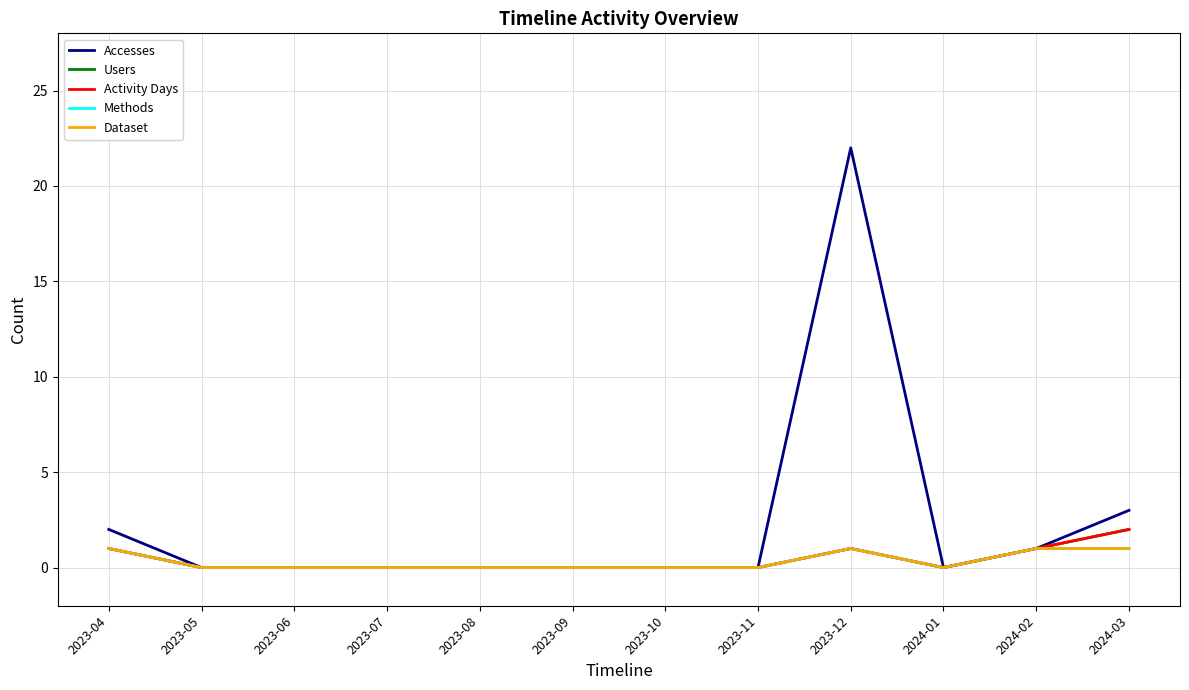

Does the chart display data point markers on the line(s)?

No